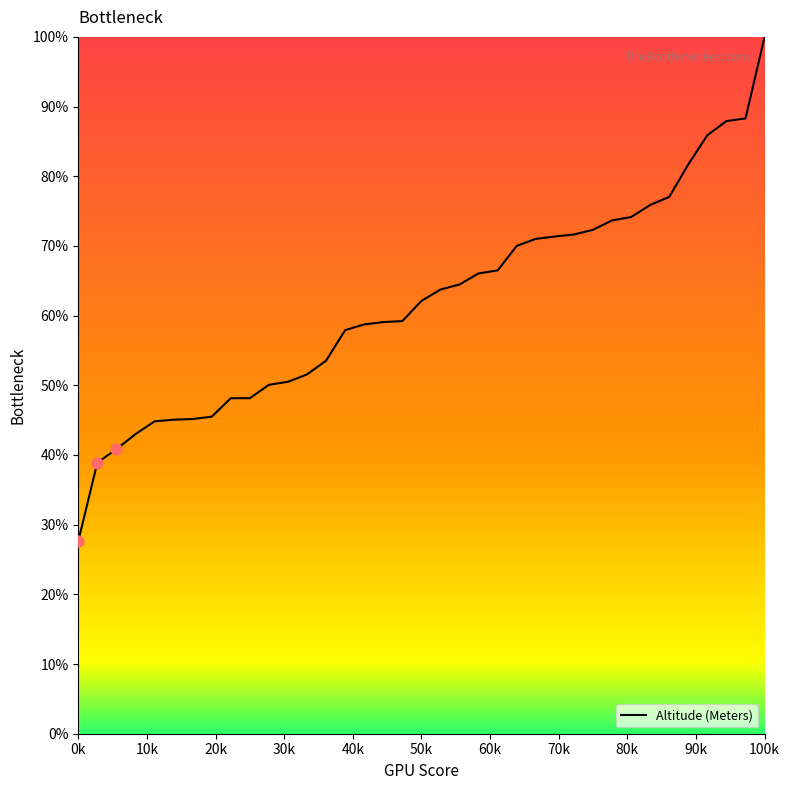

What is the smallest value displayed?

27.6